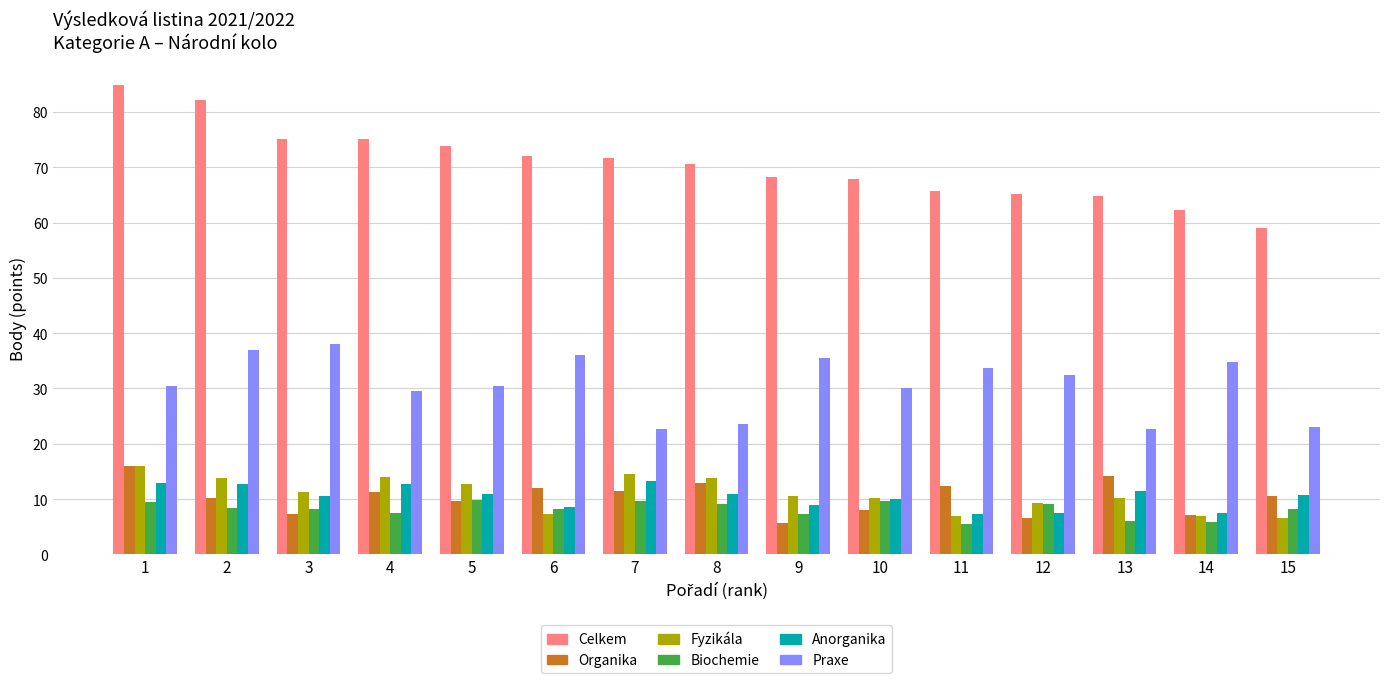

What is the greatest value displayed?

84.8